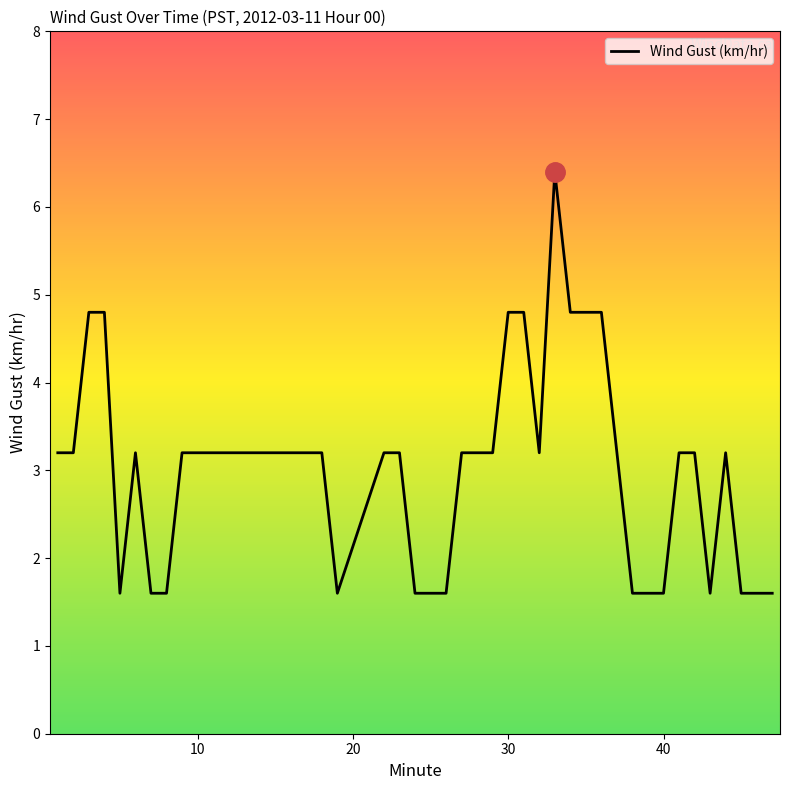

What is the greatest value displayed?

6.4